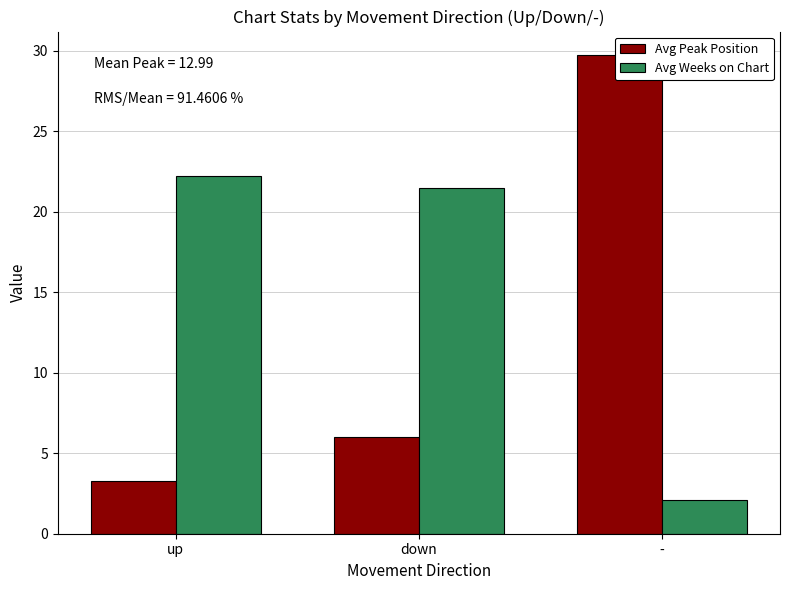

Count the number of data series in this chart.

2